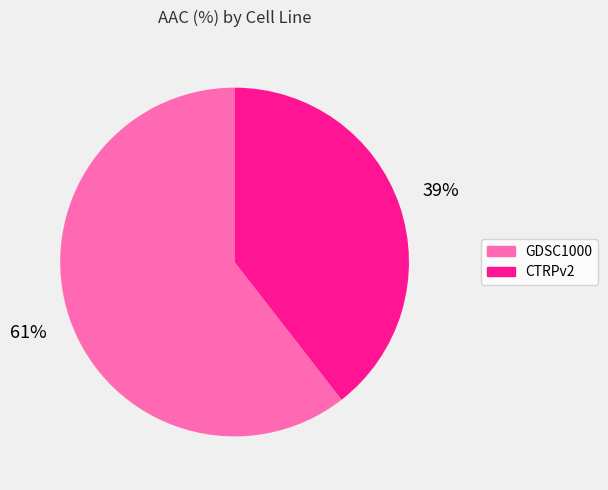

Does any single category account for the majority?

Yes